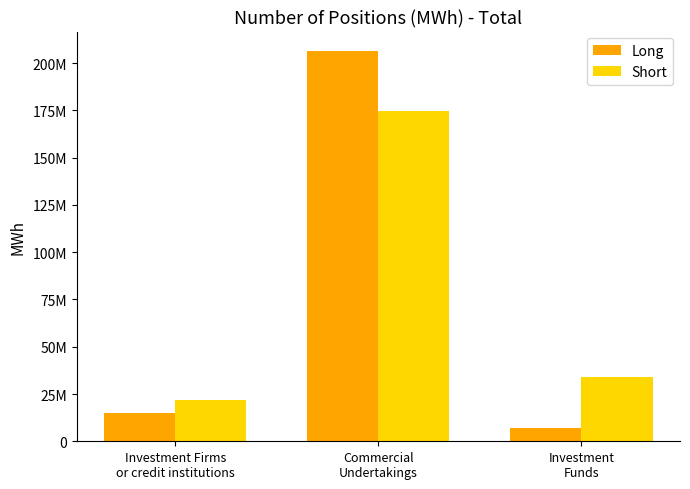

What is the smallest value displayed?

7058326.8